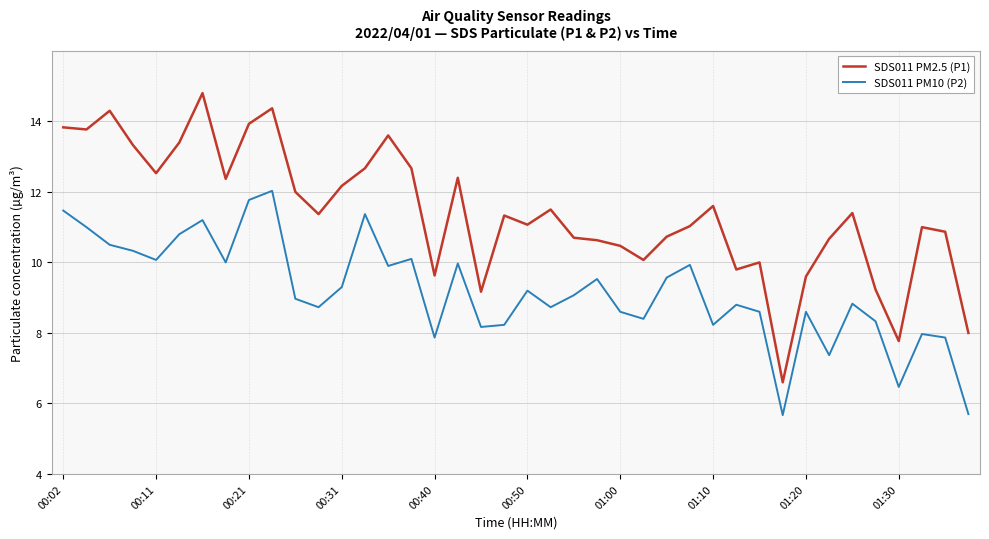

Rank the series by their maximum value, from lowest to highest.

SDS011 PM10 (P2), SDS011 PM2.5 (P1)